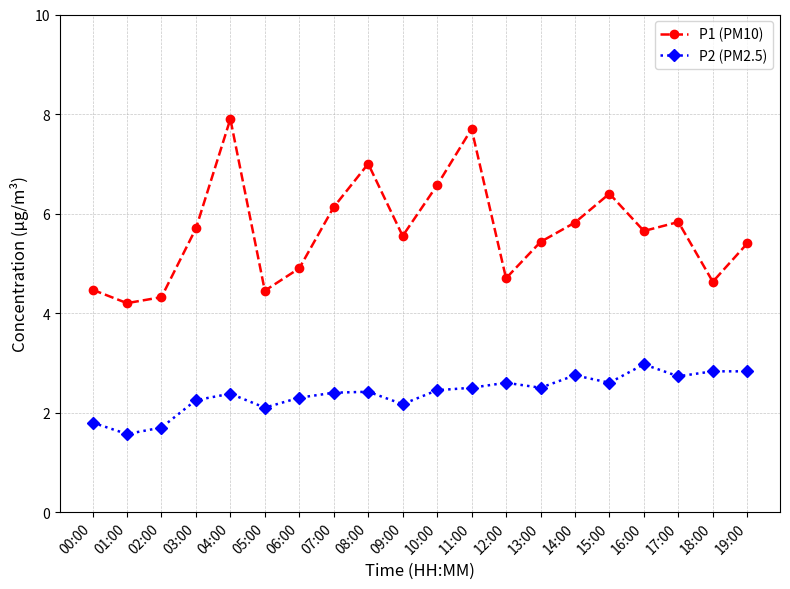

The value of P1 (PM10) at 07:00 is 6.1. True or false?

True